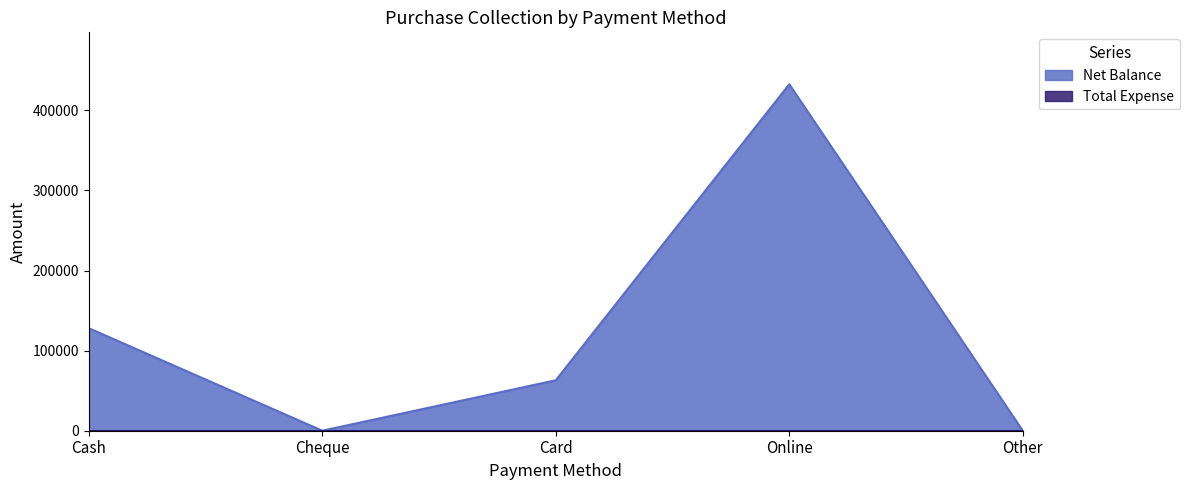

How many positive values are there?

3